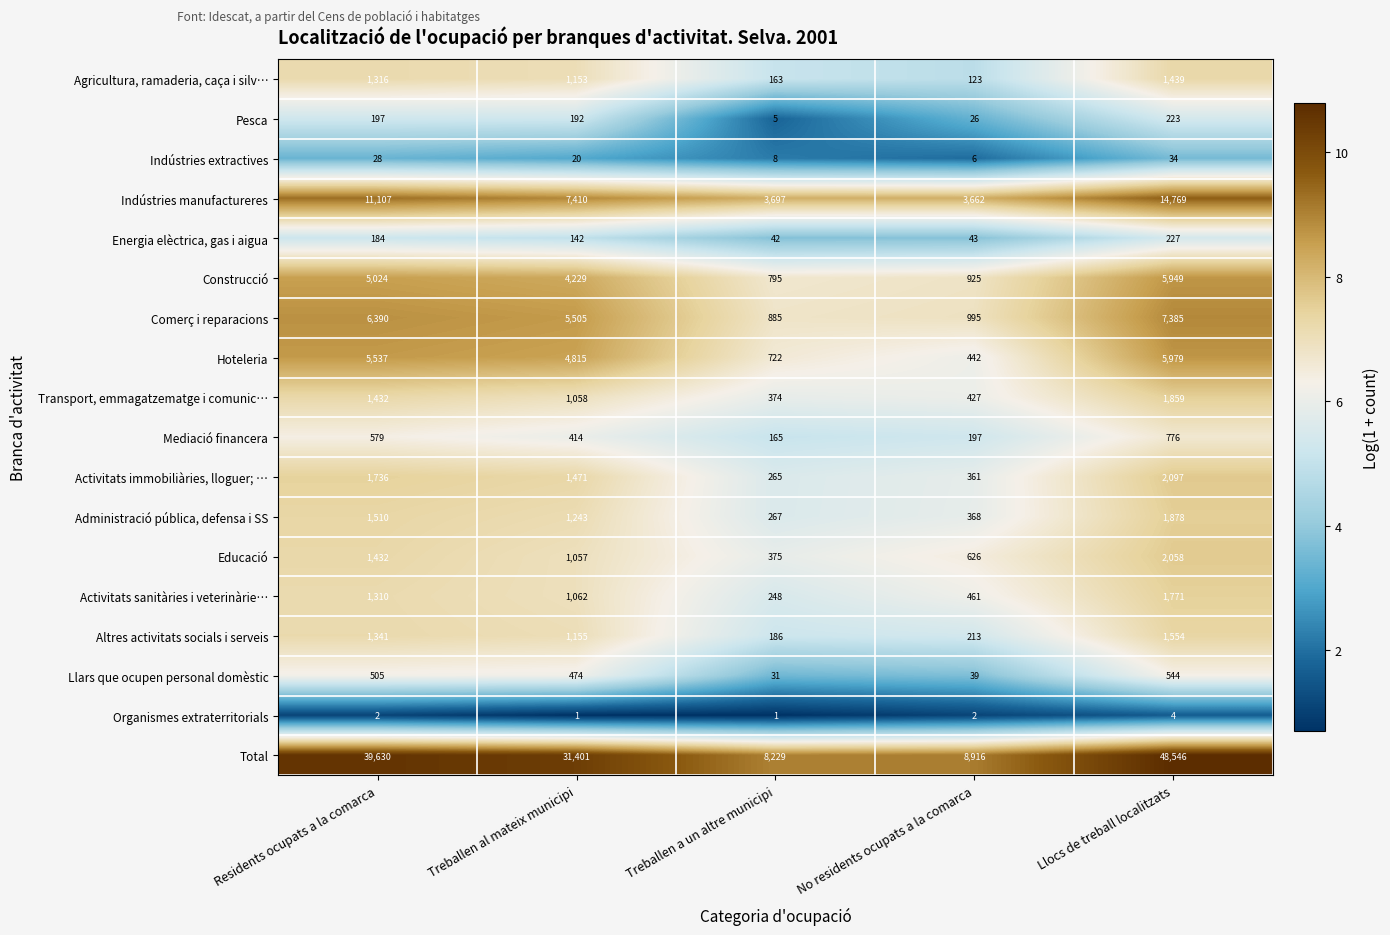

What is the difference between the Educació values at Llocs de treball localitzats and Treballen al mateix municipi?

1001